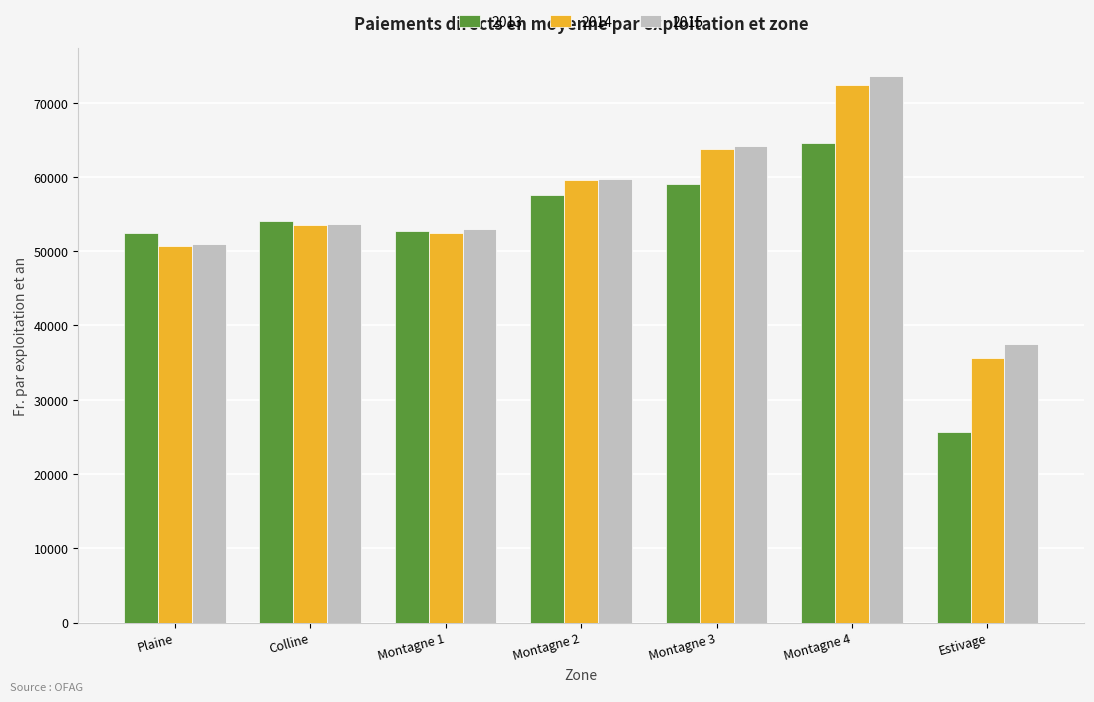

What is the total value across all series at Montagne 3?

187014.4